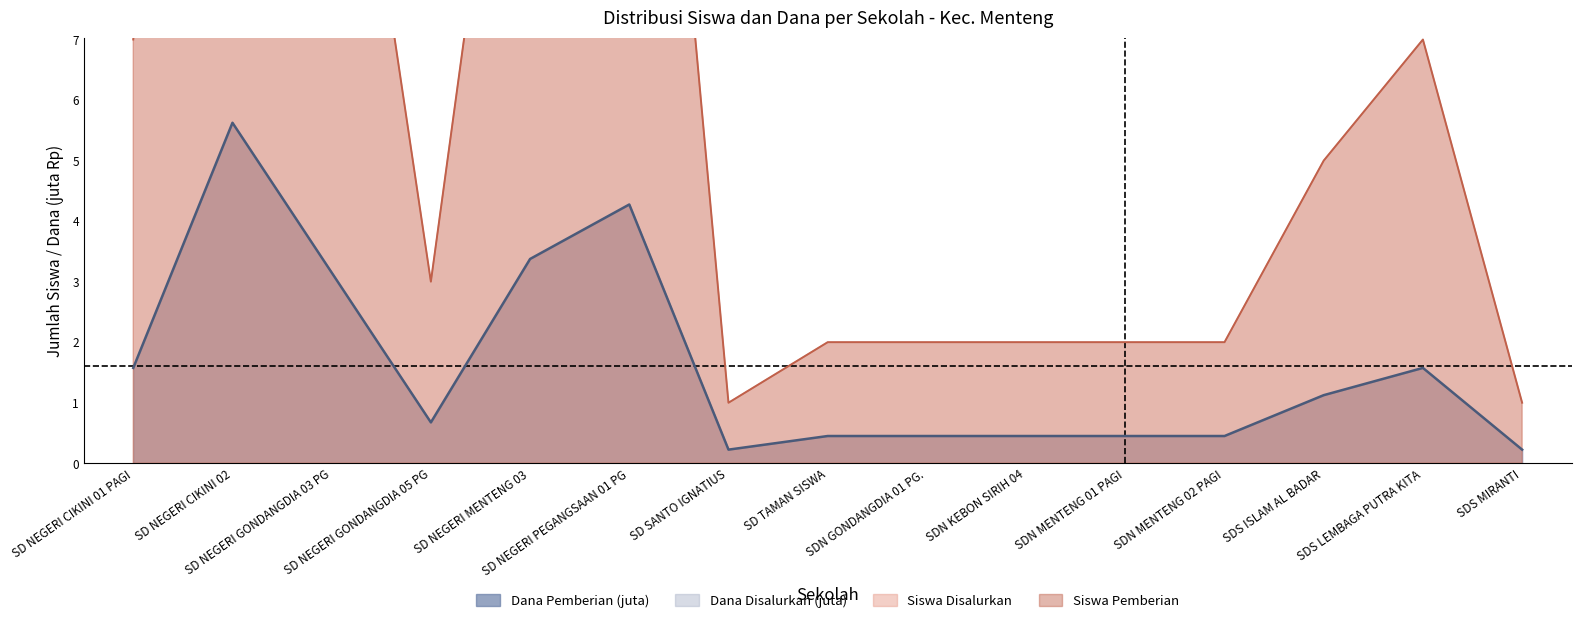

What is the sum of all Siswa Disalurkan values?

24.1